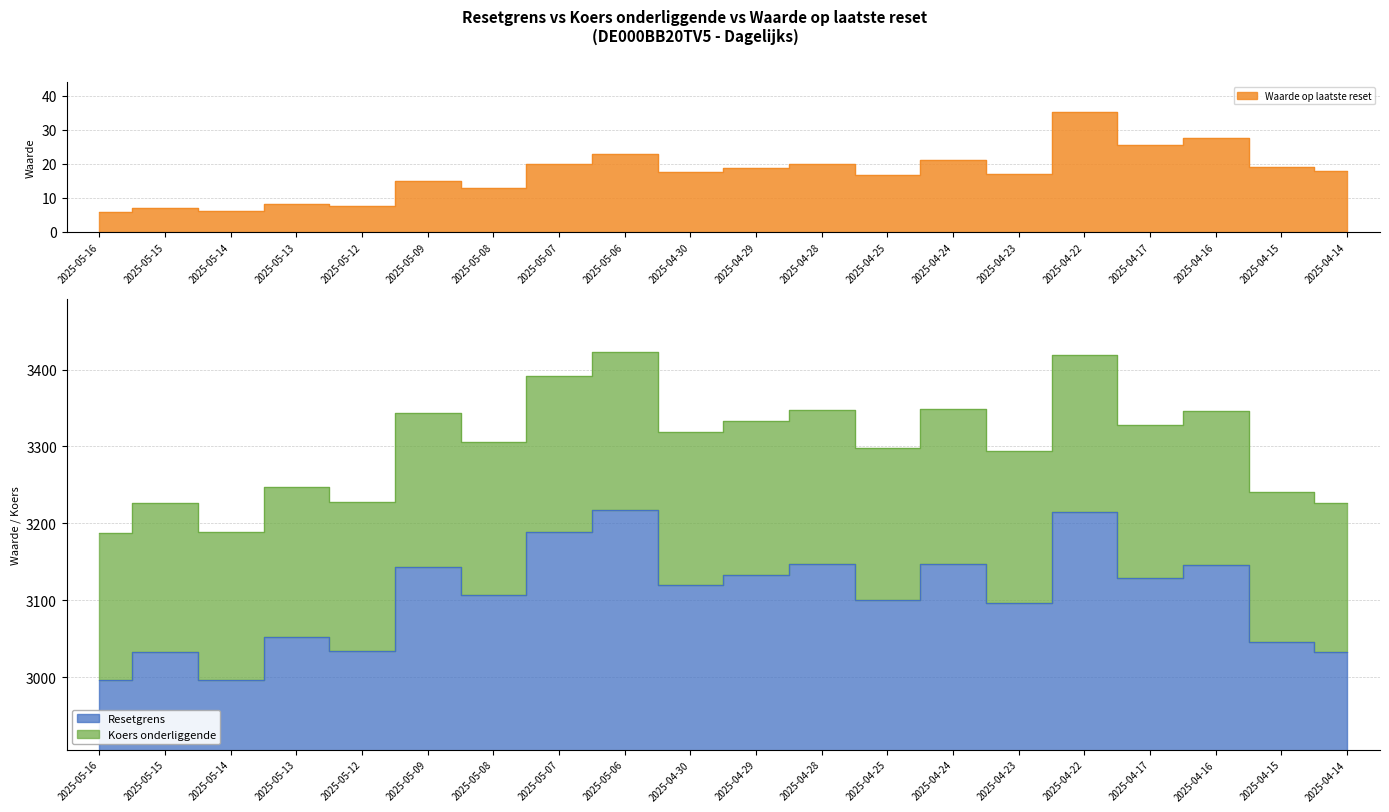

Which category has the highest value across all series?

2025-05-06